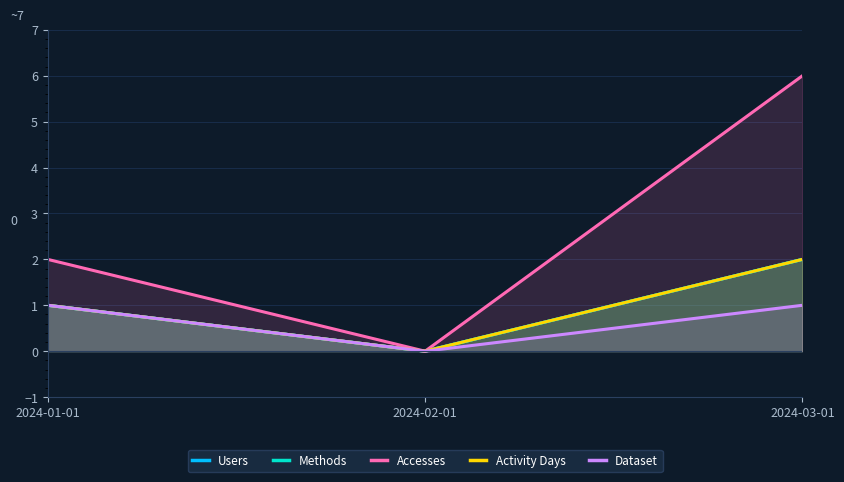

What position from the right is 2024-01-01?

3